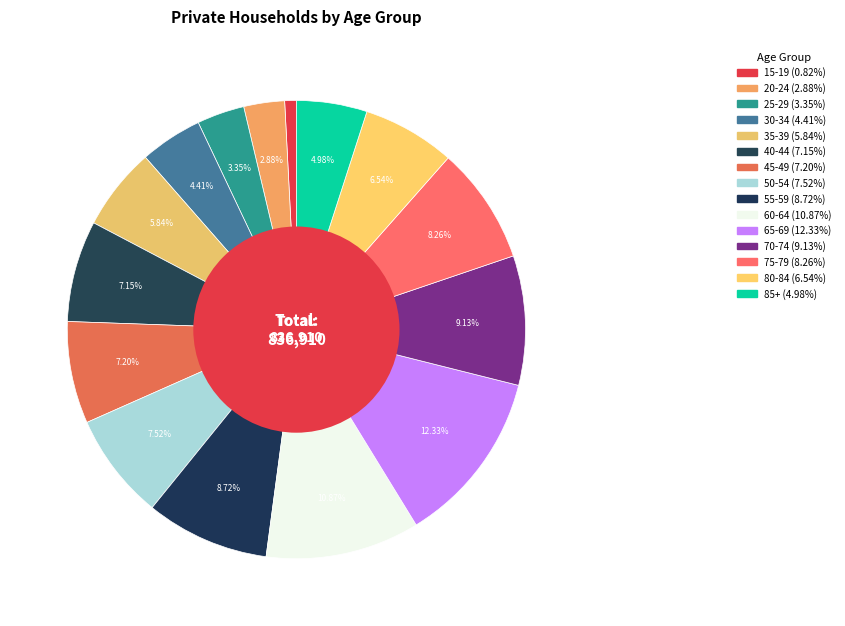

What percentage do 85+ and 35-39 together represent?

10.8%